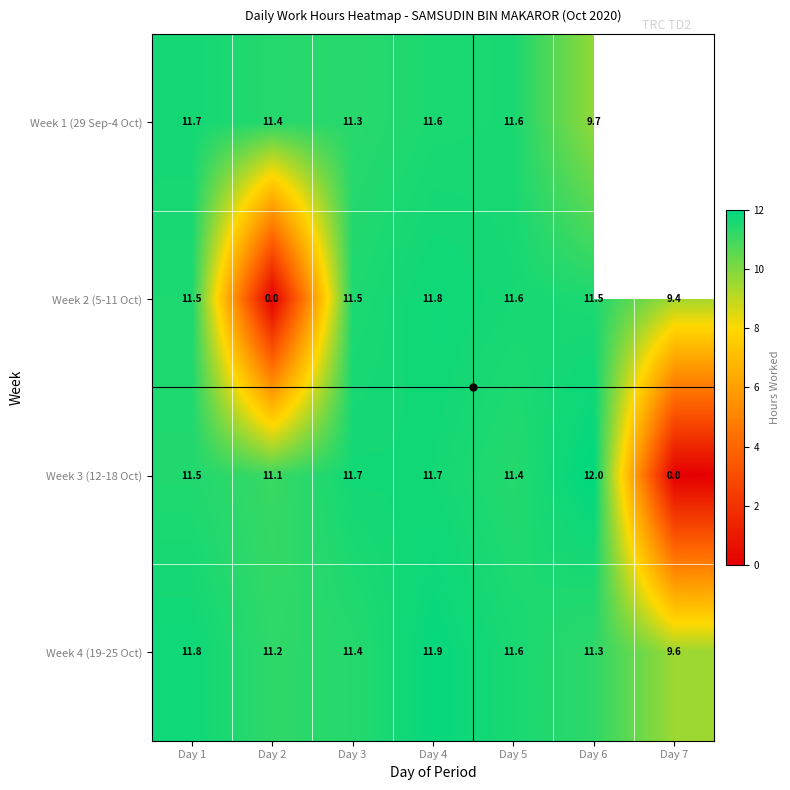

Is it true that Week 4 (19-25 Oct) equals 19.4 at Day 5?

False